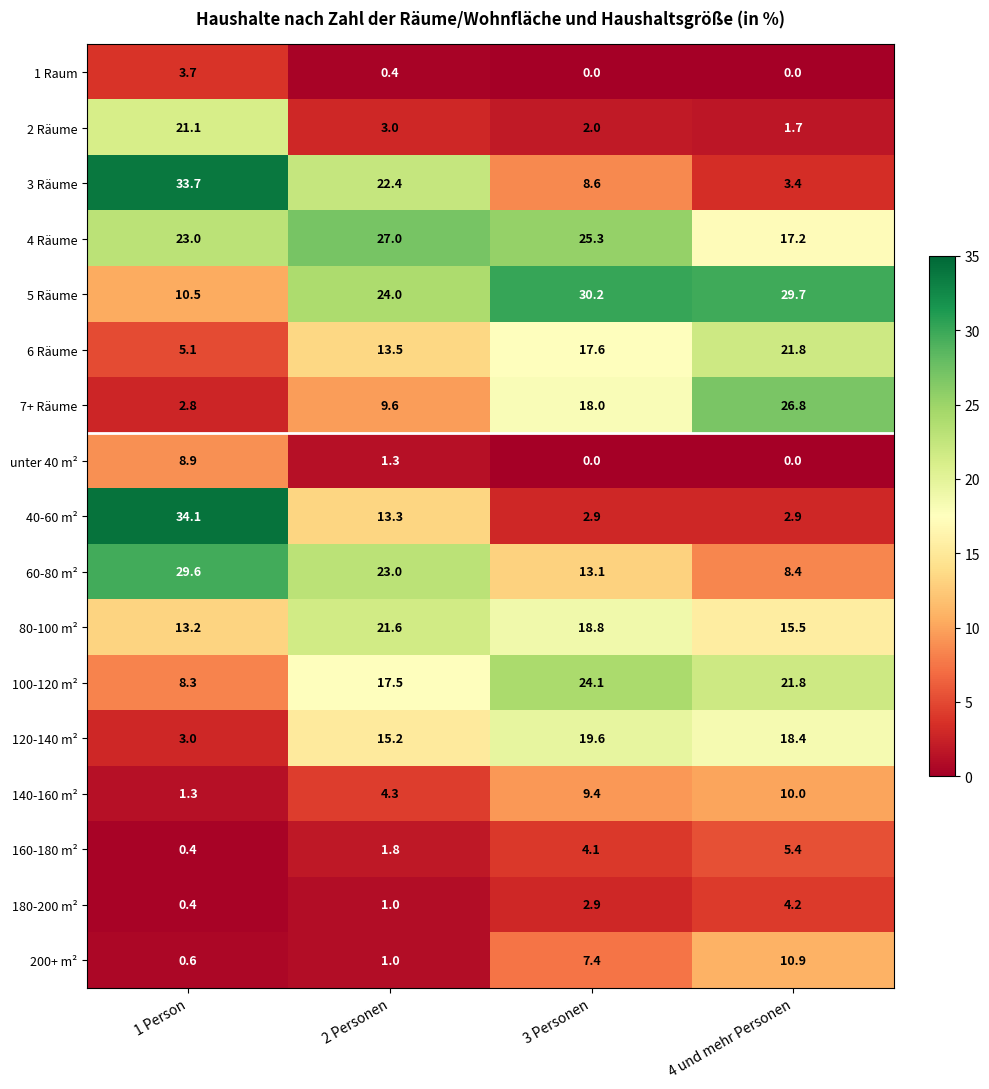

List the series in order of their peak value, lowest first.

1 Raum, 180-200 m², 160-180 m², unter 40 m², 140-160 m², 200+ m², 120-140 m², 2 Räume, 80-100 m², 6 Räume, 100-120 m², 7+ Räume, 4 Räume, 60-80 m², 5 Räume, 3 Räume, 40-60 m²